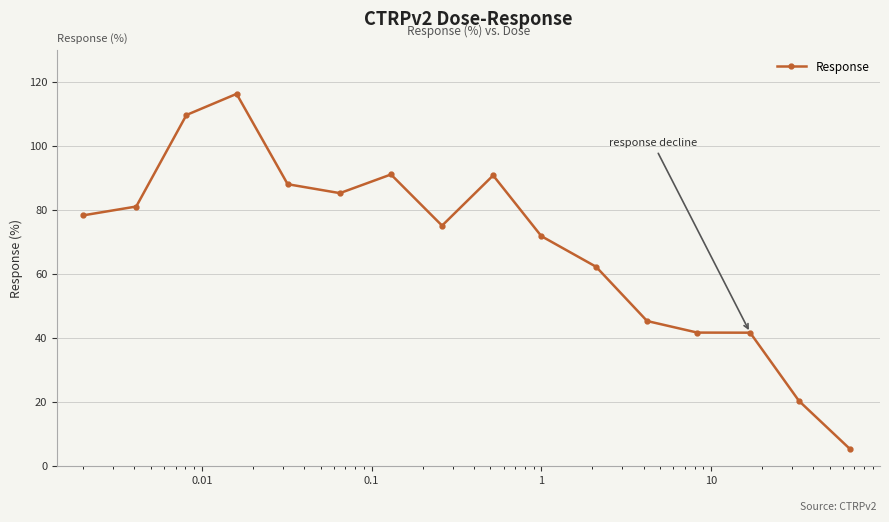

What is the smallest value displayed?

5.4